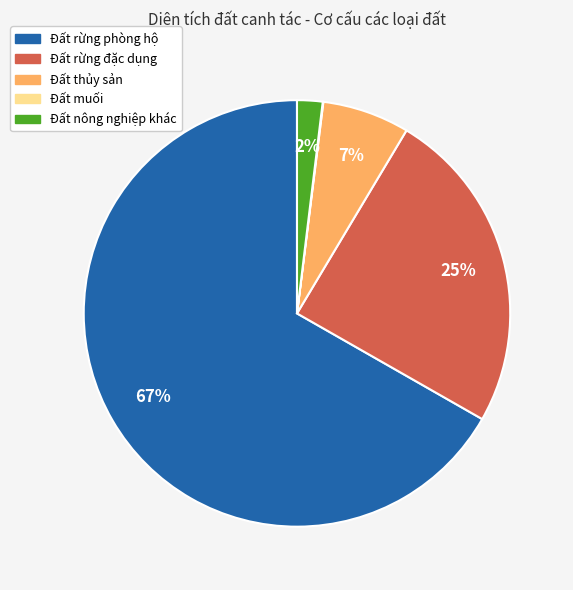

To the nearest percent, what is the combined percentage of Đất rừng phòng hộ and Đất rừng đặc dụng?

91%